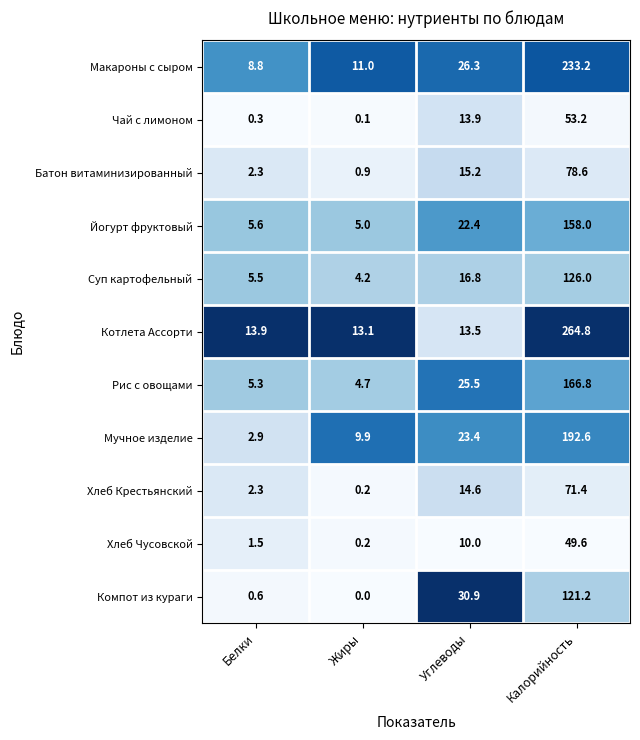

How many distinct data groups are displayed?

11